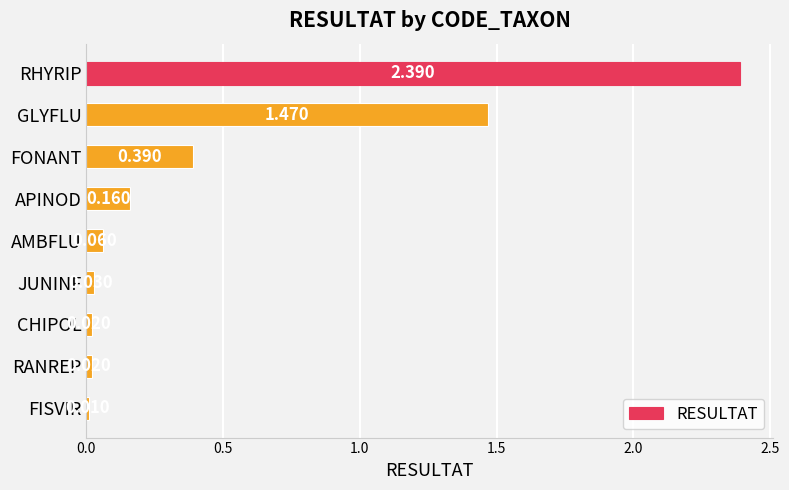

What is the maximum value shown in the chart?

2.4